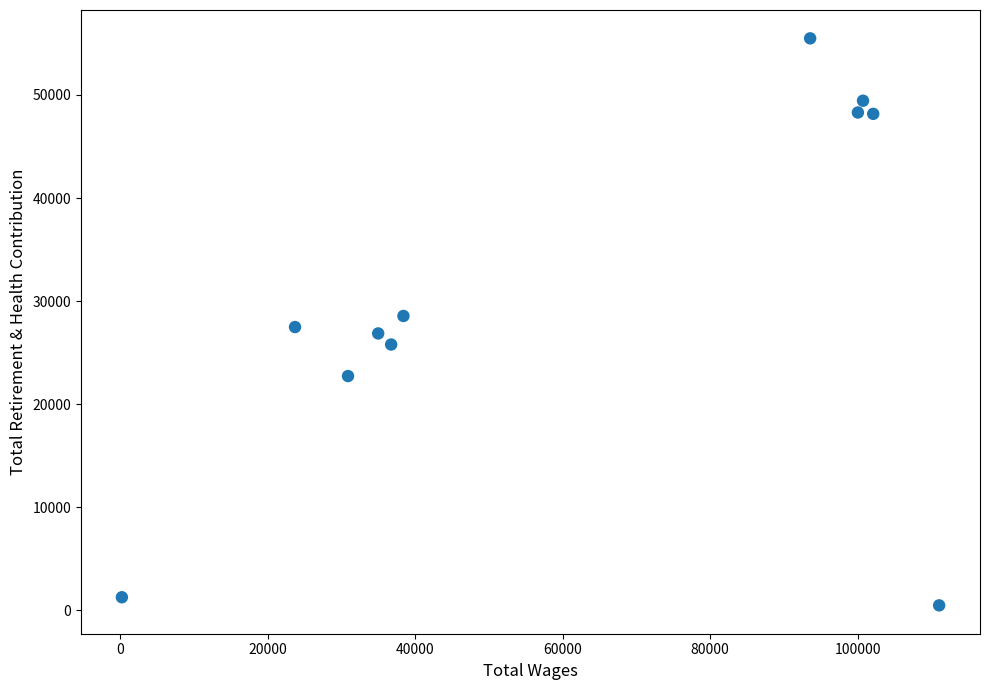

What is the range of X values (max minus min)?

110812